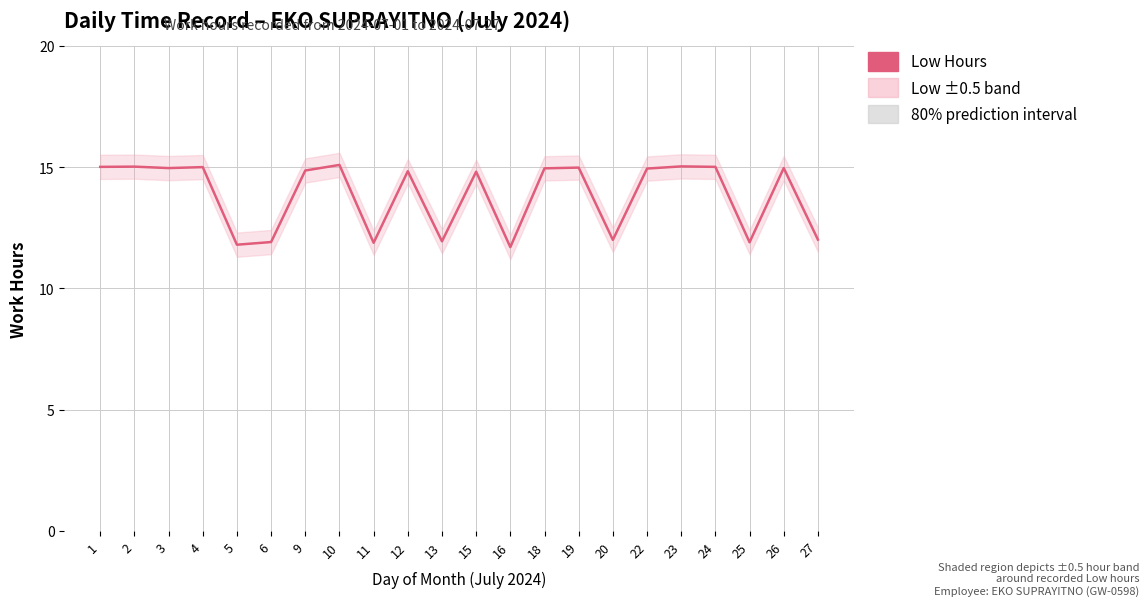

Which category has the lowest value across all series?

16